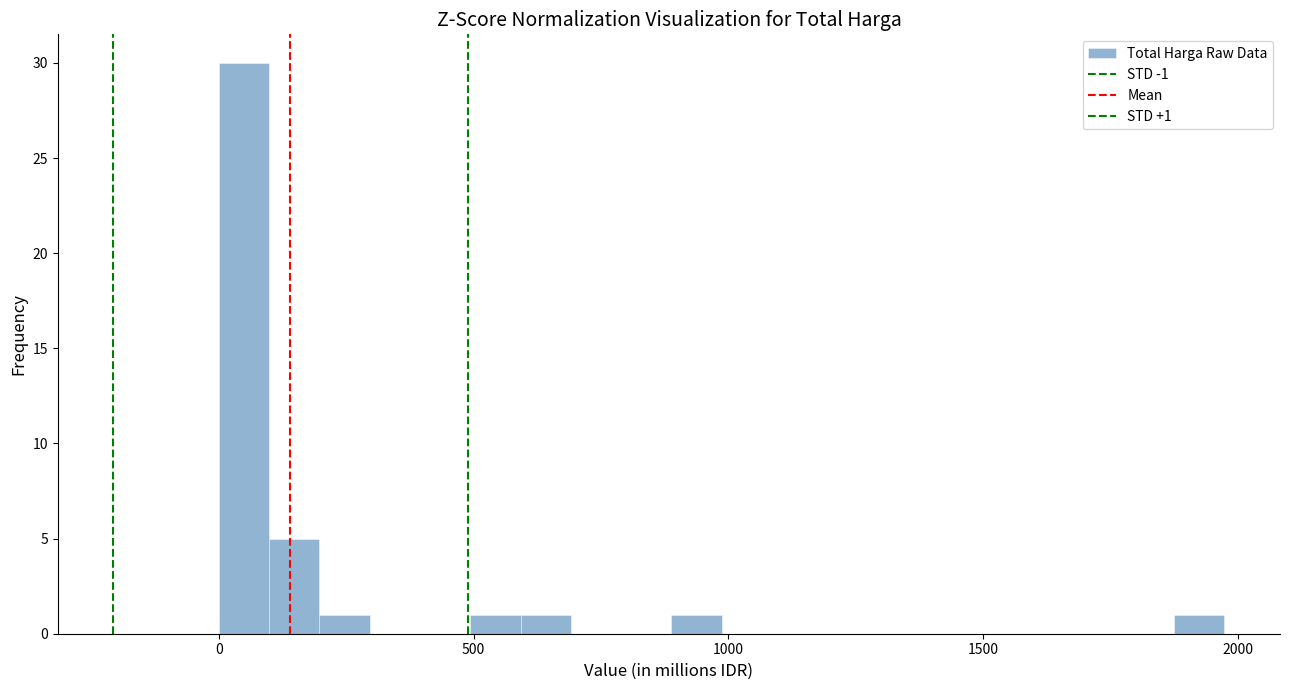

Around what value on the x-axis is the tallest bar? Give the approximate position of its centre, as read against the axis.

50